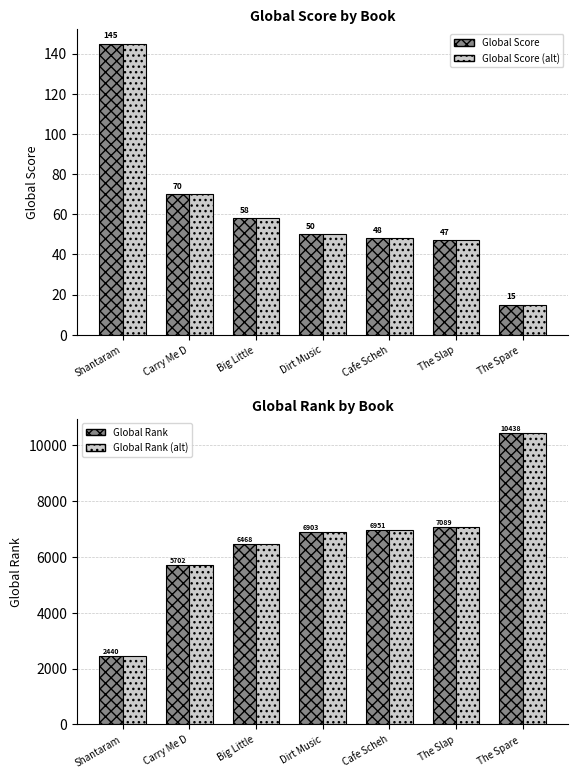

What is the label of the 5th bar from the right?

Big Little